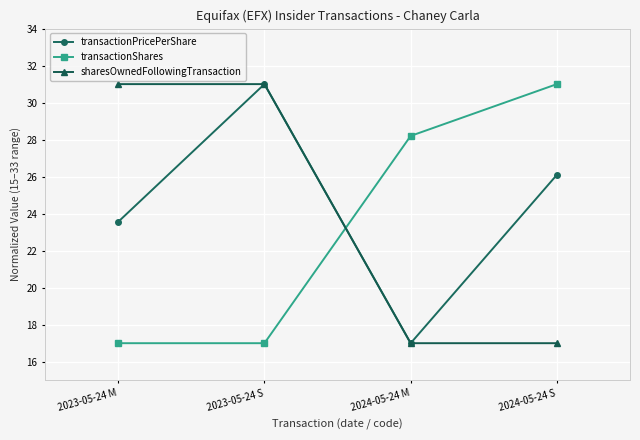

What is the maximum value for sharesOwnedFollowingTransaction?

31.0